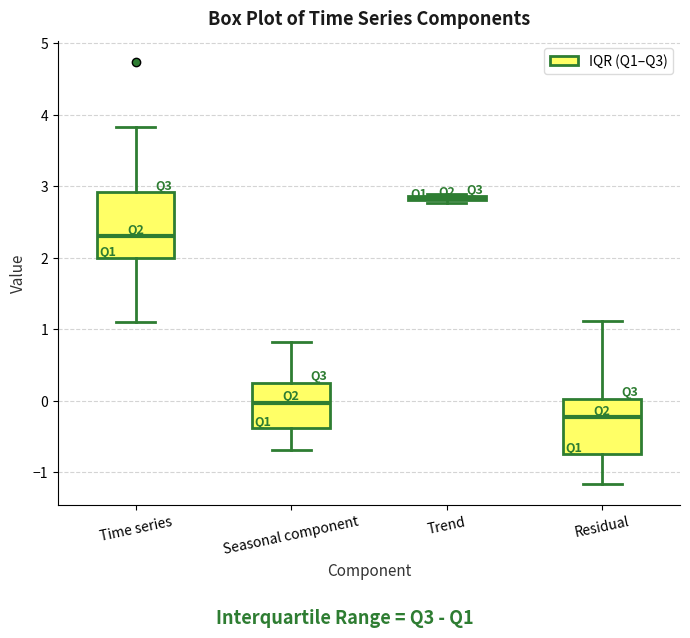

Which box is the tallest, from its lower edge to its upper edge?

Time series